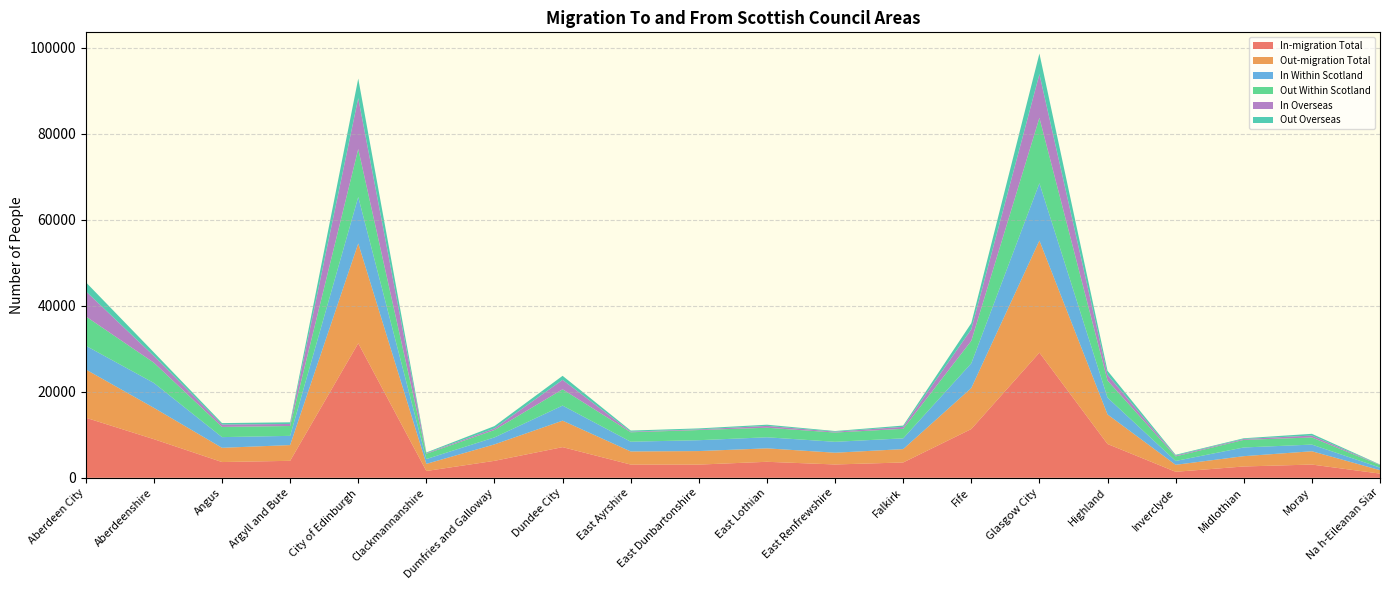

Reading right to left, extract all data points from this chart.

In-migration Total: 974	3081	2633	1398	7859	29101	11337	3564	3100	3722	3072	3078	7131	3945	1583	31281	3949	3664	8980	13971
Out-migration Total: 805	3090	2396	1624	6869	26051	9531	3106	2731	3127	3143	3048	6150	3826	1658	23212	3658	3309	7287	11217
In Within Scotland: 601	1551	2022	896	3911	13338	5753	2502	2539	2571	2527	2267	3509	1621	1120	10794	2144	2486	5785	5518
Out Within Scotland: 574	1651	1769	1061	3984	15200	5222	2220	2157	2219	2364	2194	3786	1722	1225	11158	2291	2369	4708	6825
In Overseas: 69	451	207	200	1309	10165	2678	456	193	426	154	150	2196	375	150	11837	475	554	1558	5851
Out Overseas: 74	401	167	175	951	4782	1427	298	155	281	223	247	938	537	149	4536	389	339	839	2109